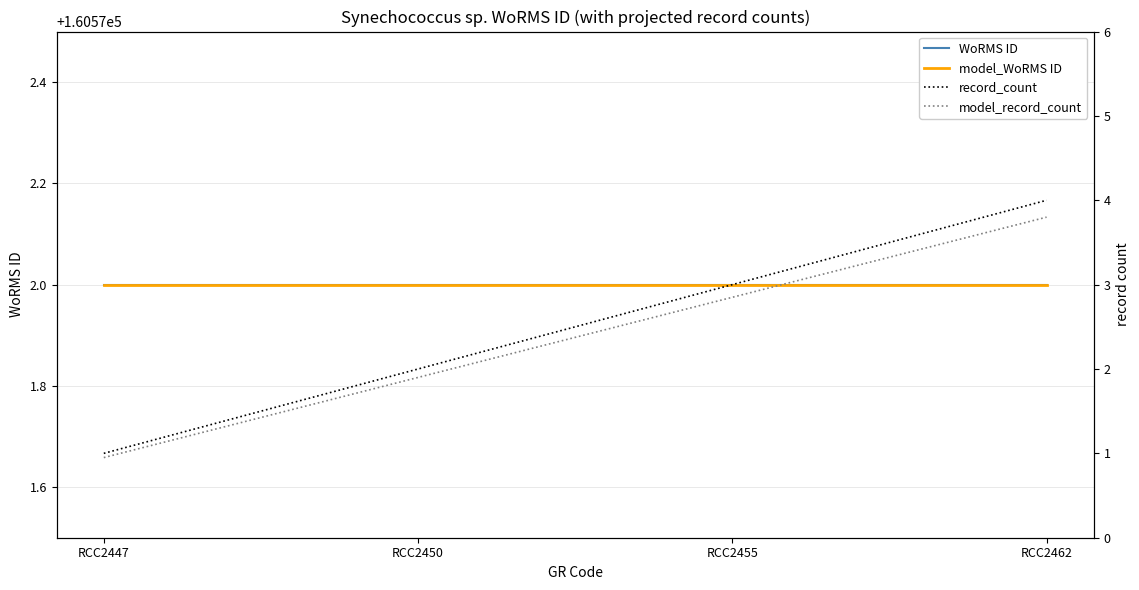

True or false: model_WoRMS ID has a value of 84657.5 at RCC2462.

False